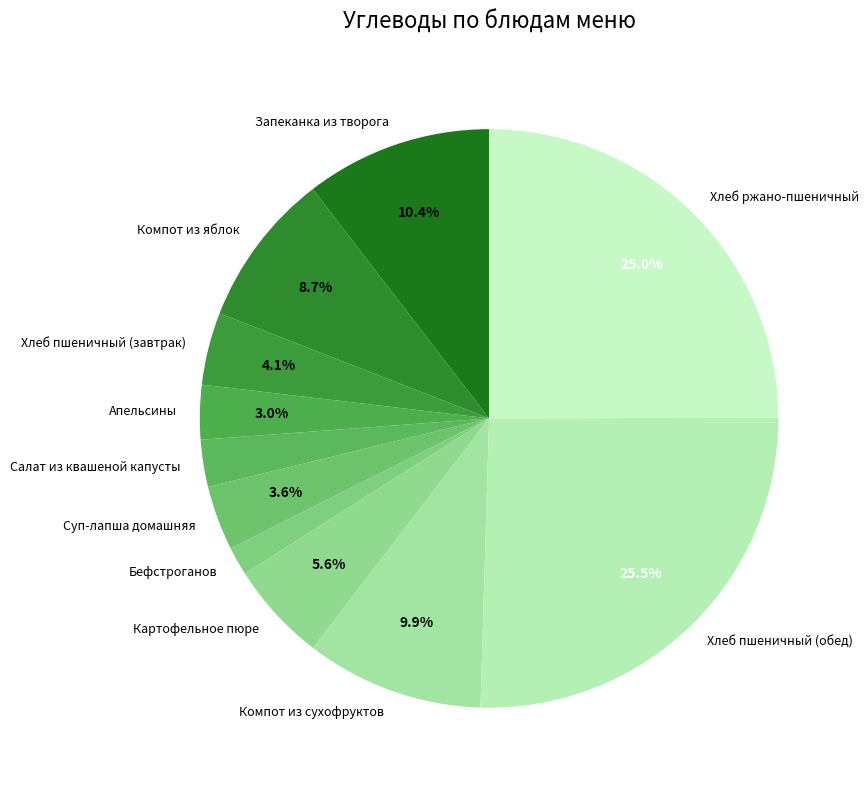

The Хлеб ржано-пшеничный slice represents 25% of the pie. True or false?

True